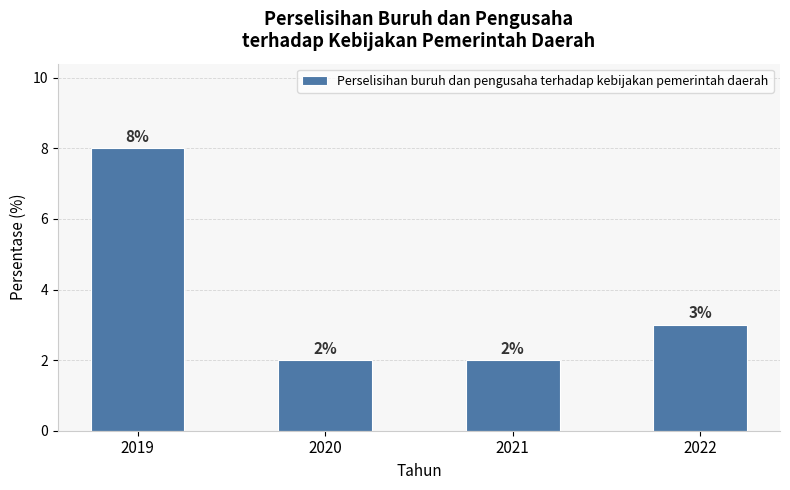

Where is the data nearest to the value 5?

2022